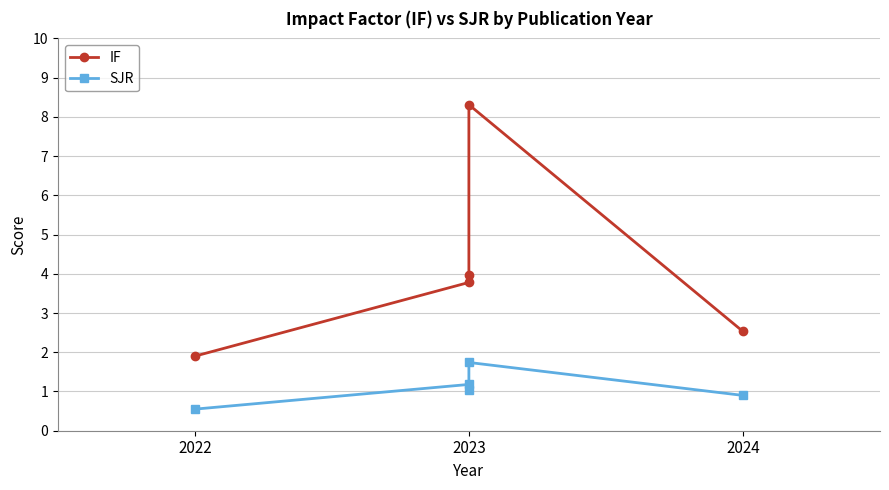

Is the value of SJR at 2024 greater than the value of IF at 2023?

No